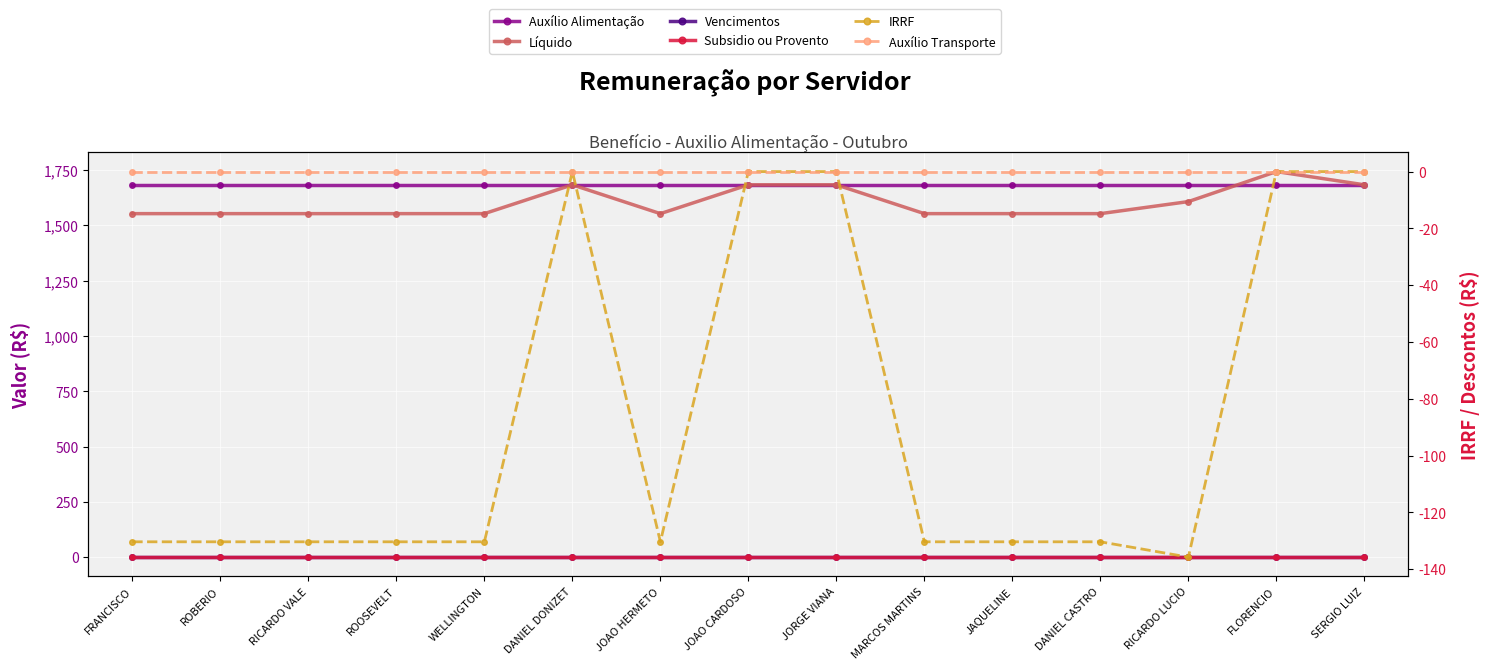

Which series has the largest range (max minus min)?

Líquido